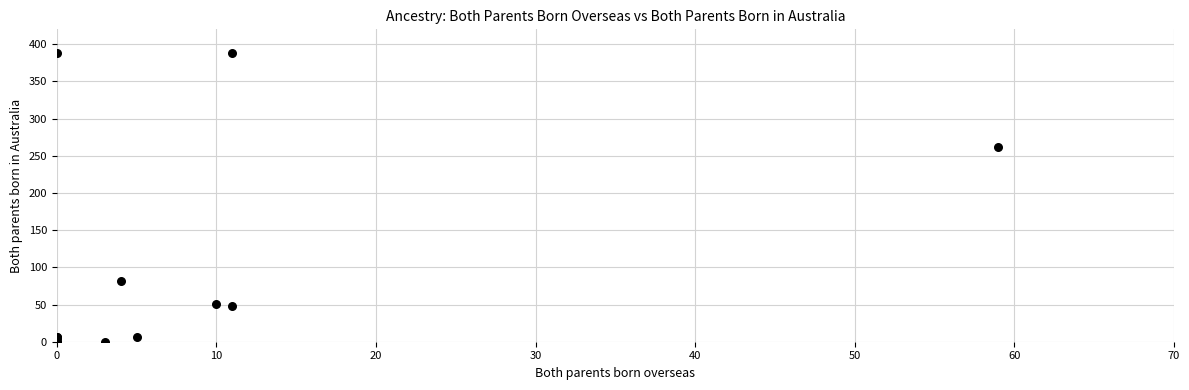

What Y value in the scatter plot is closest to 194?

262